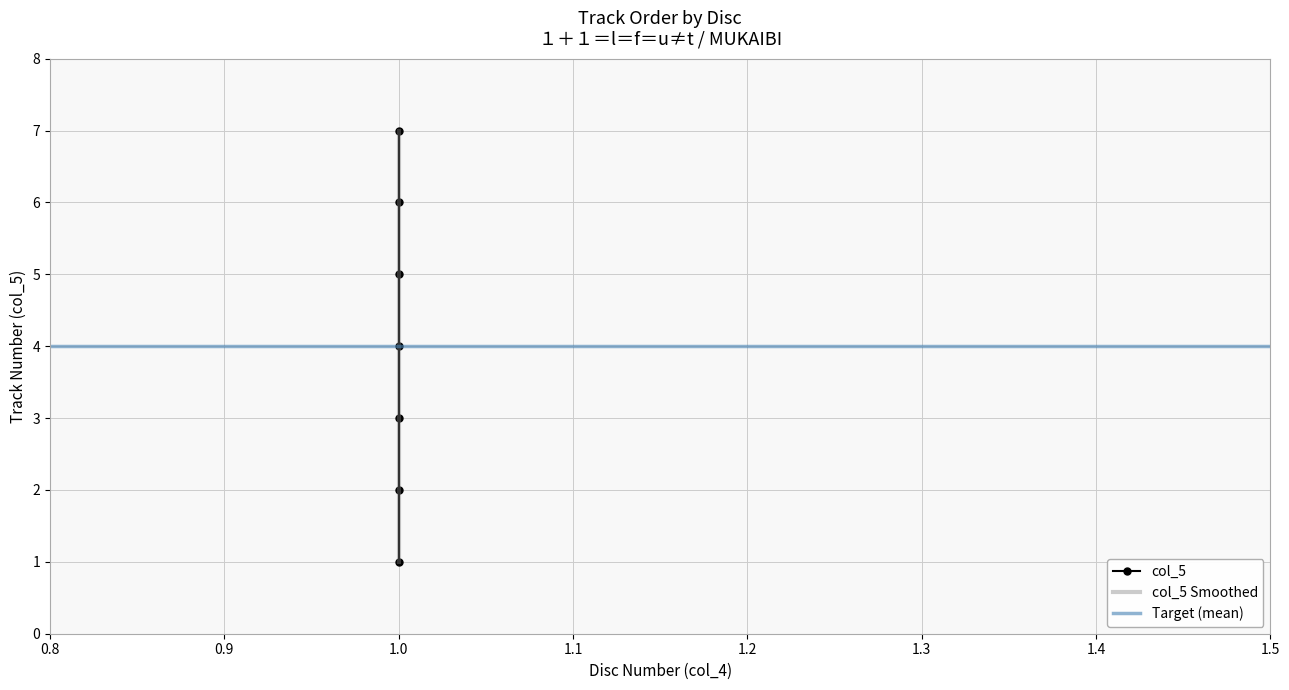

Reading right to left, extract all data points from this chart.

7	6	5	4	3	2	1